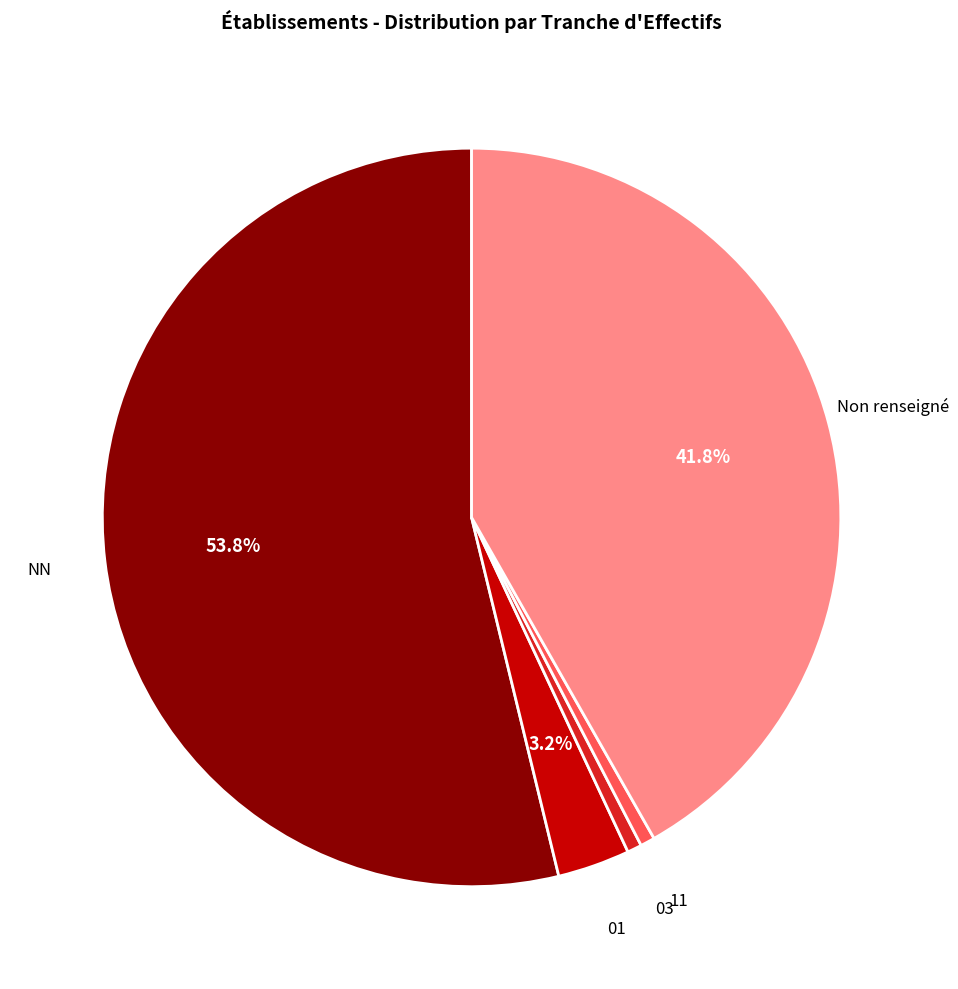

How many slices are in this pie chart?

5